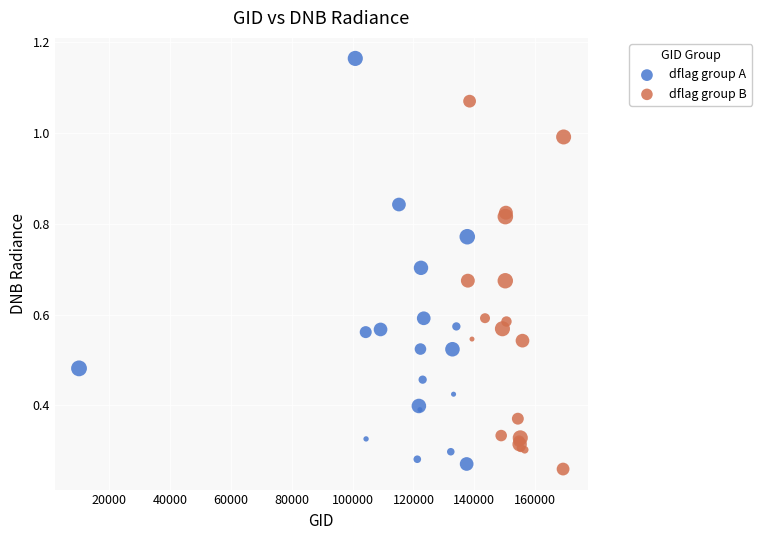

Which series has the largest Y range (max minus min)?

dflag group A